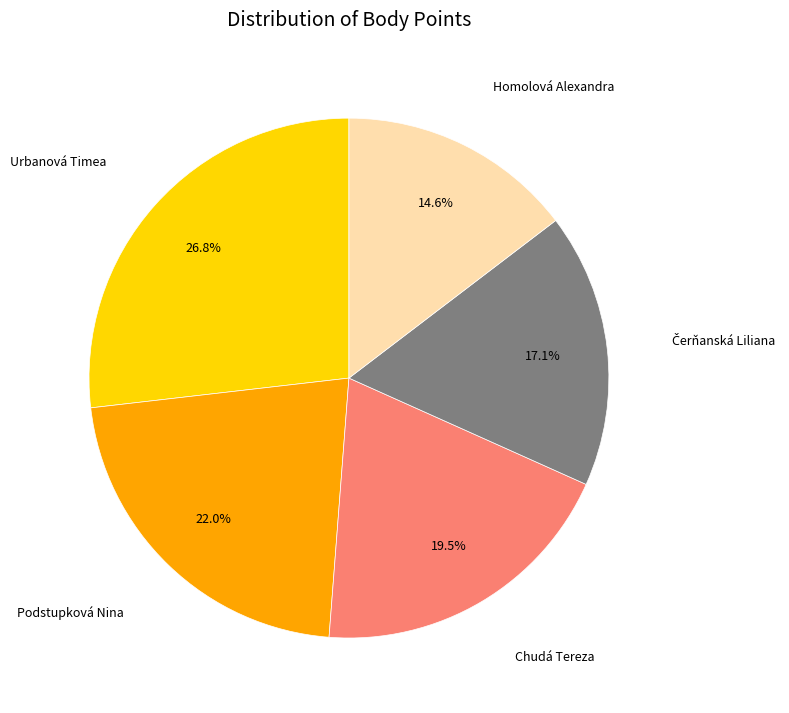

What is the largest slice in the pie chart?

Urbanová Timea